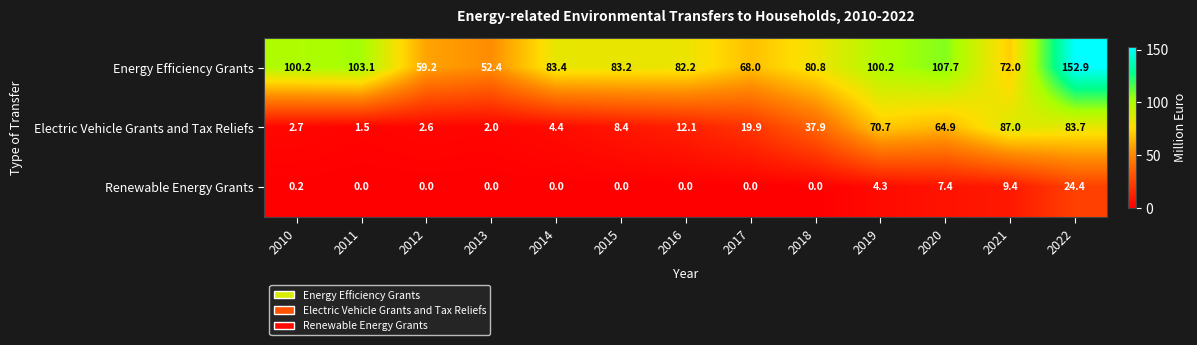

At 2020, list the series in order from smallest to largest.

Renewable Energy Grants, Electric Vehicle Grants and Tax Reliefs, Energy Efficiency Grants